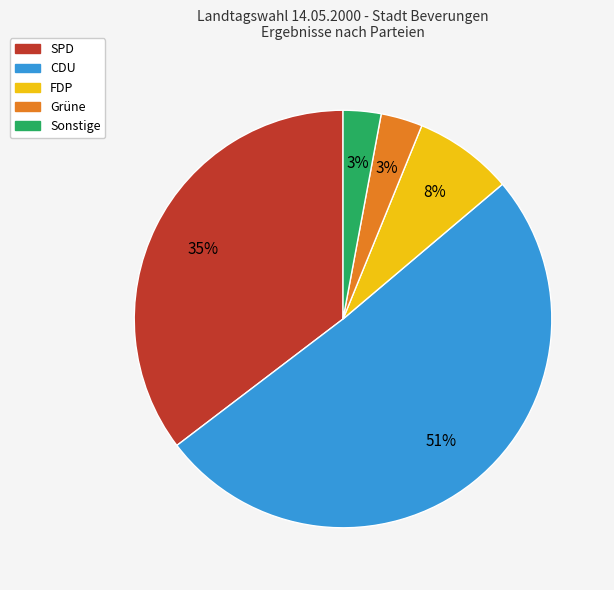

How many segments does this pie chart have?

5